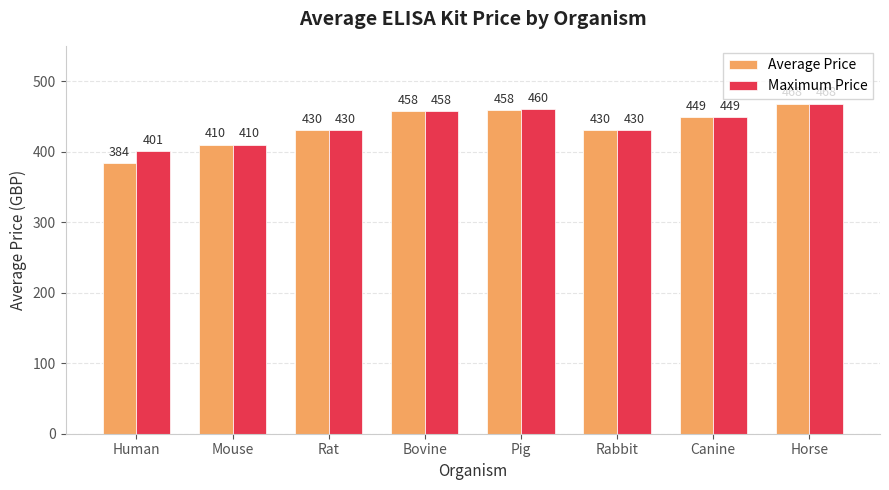

At which label does Average Price first exceed 449?

Bovine